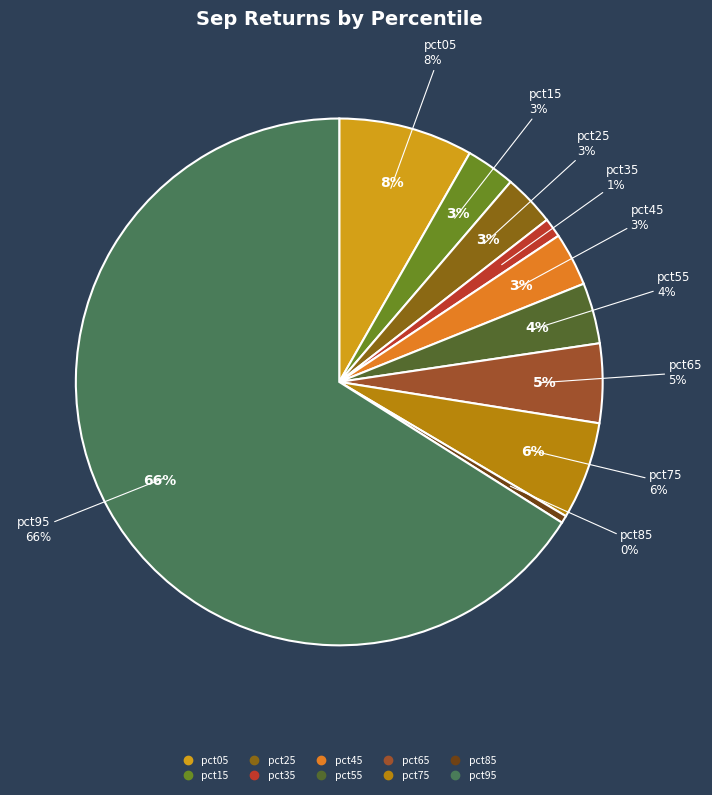

True or false: pct35 accounts for 12% of the total.

False